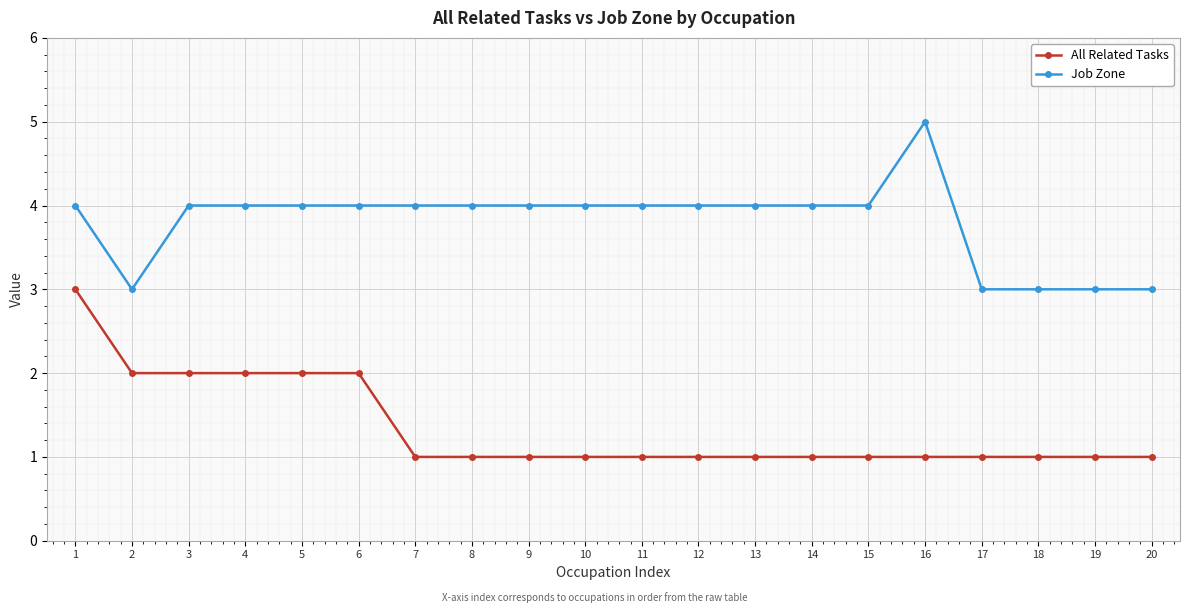

What is the difference between the maximum and minimum values in the Job Zone series?

2